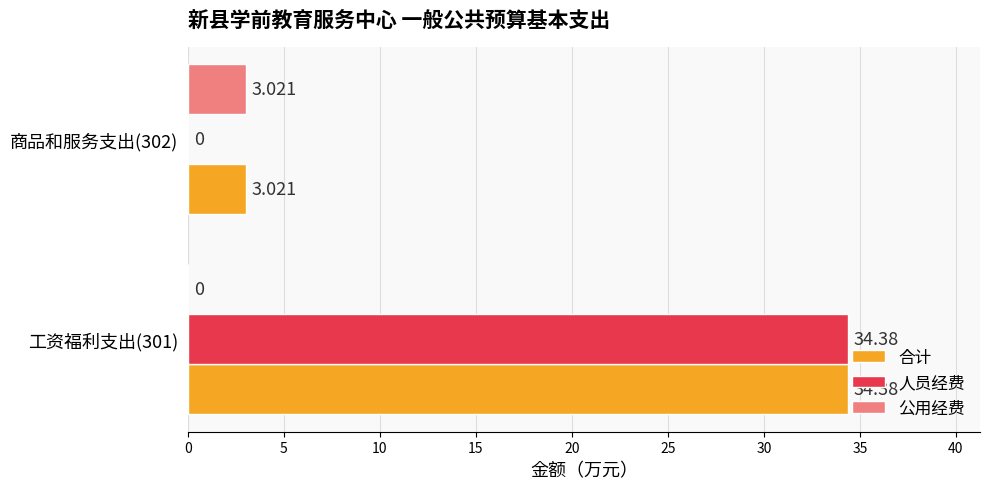

Which series changed the most between 工资福利支出(301) and 商品和服务支出(302)?

人员经费